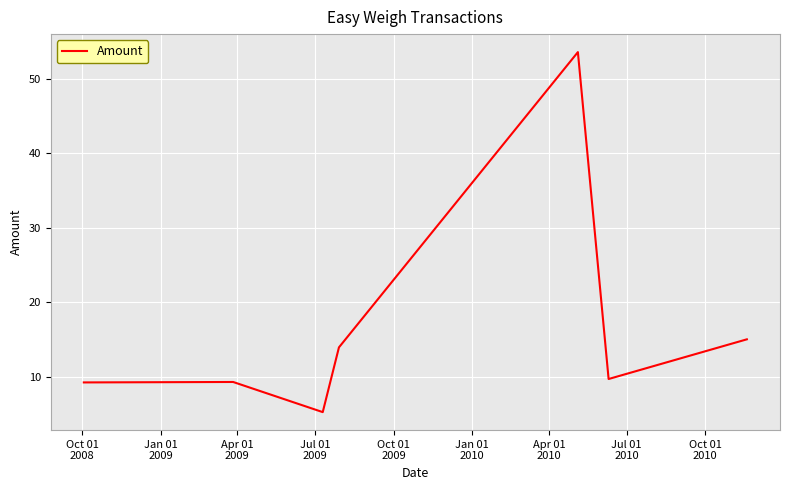

How many lines are shown in the chart?

1